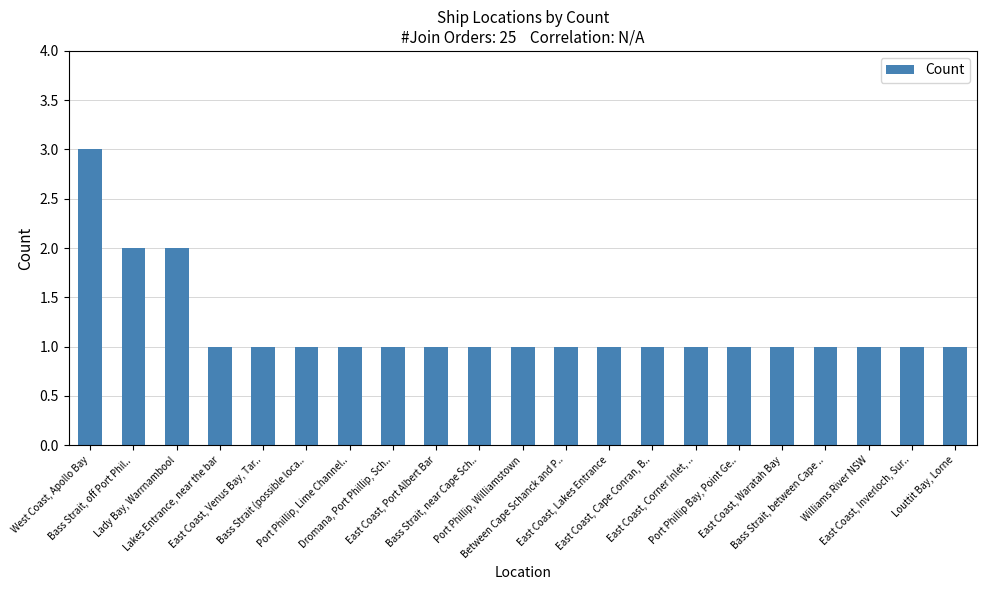

What is the label of the 19th bar from the right?

Lady Bay, Warrnambool